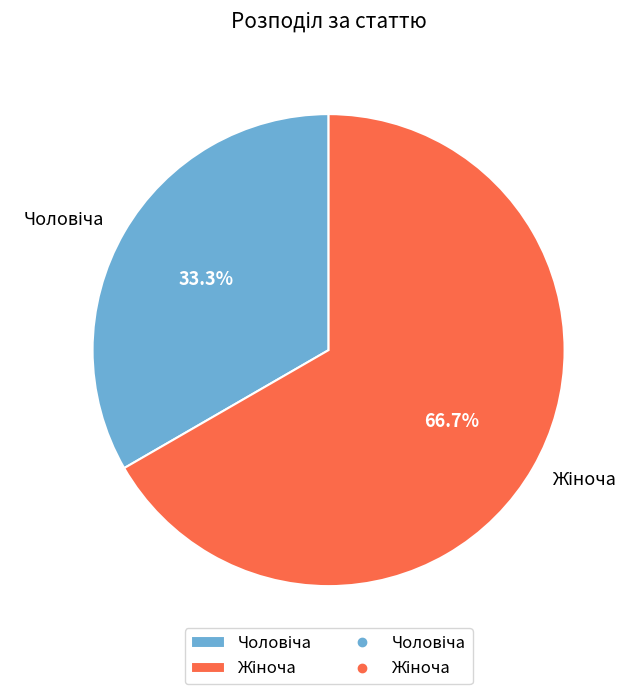

Is there a majority slice in this chart?

Yes